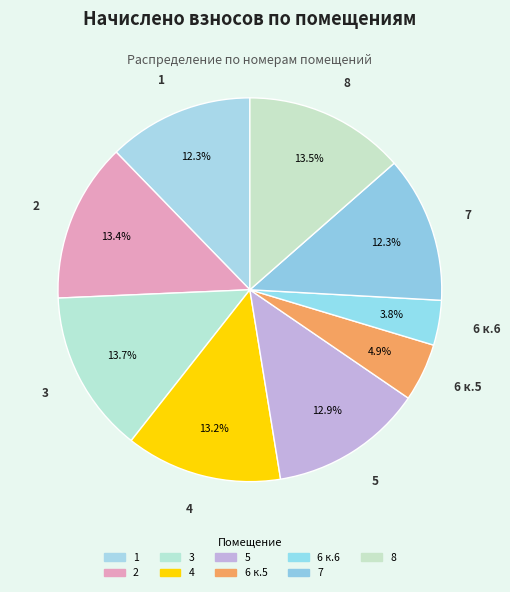

How many slices are in this pie chart?

9